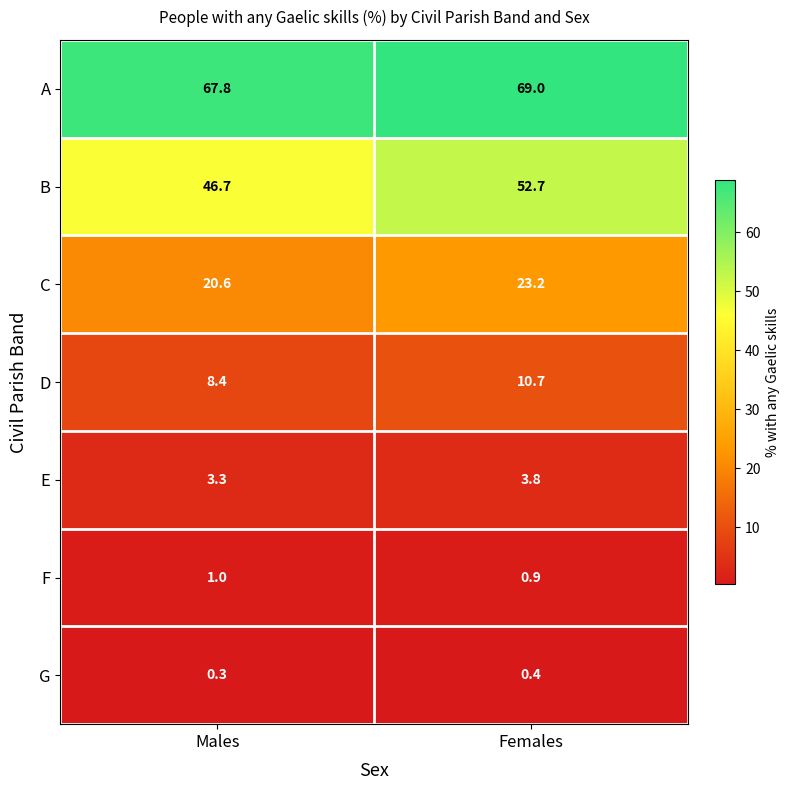

Reading right to left, what are all the values shown in this chart?

A: Females=69.0	Males=67.8
B: Females=52.7	Males=46.7
C: Females=23.2	Males=20.6
D: Females=10.7	Males=8.4
E: Females=3.8	Males=3.3
F: Females=0.9	Males=1.0
G: Females=0.4	Males=0.3